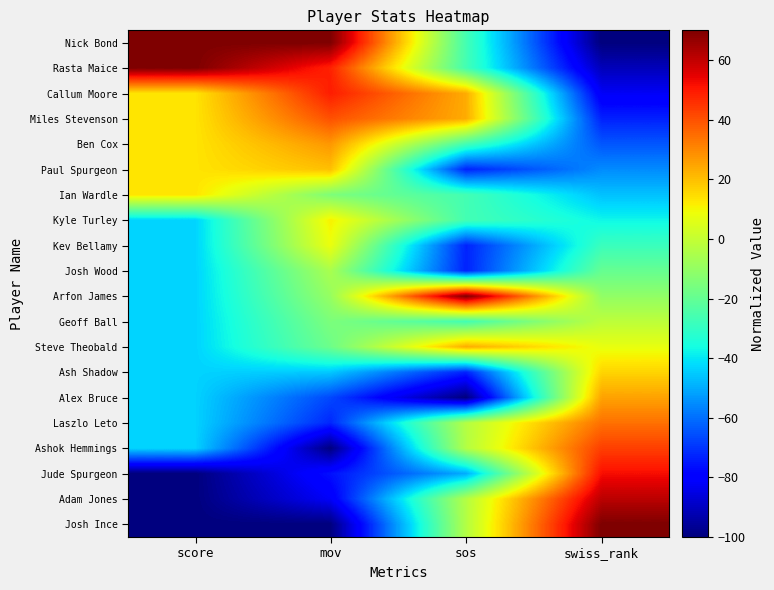

Which series changed the most between score and sos?

Arfon James